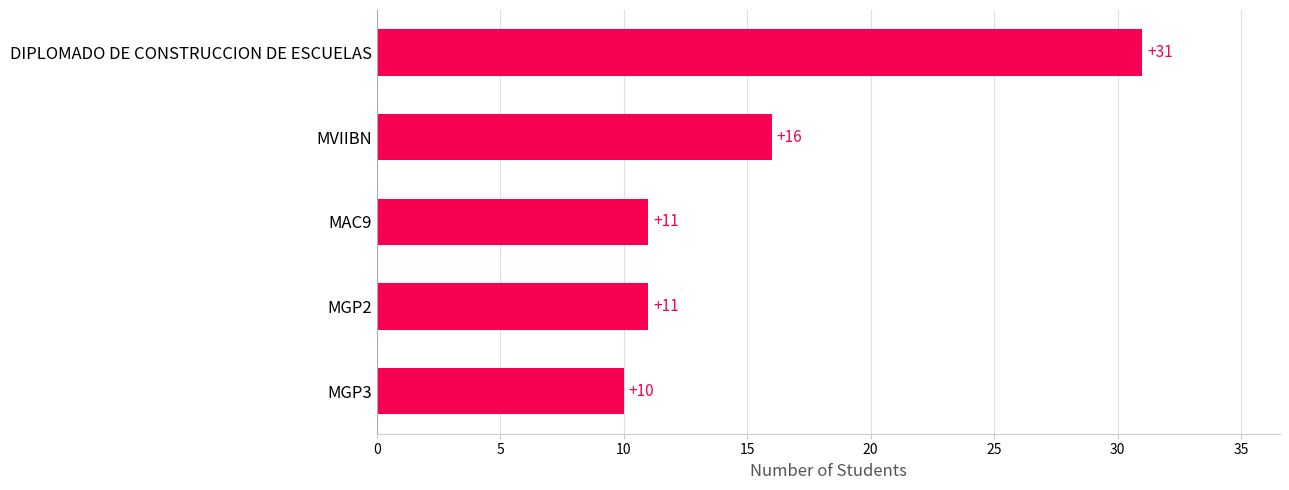

Between MVIIBN and MGP2, which is larger?

MVIIBN